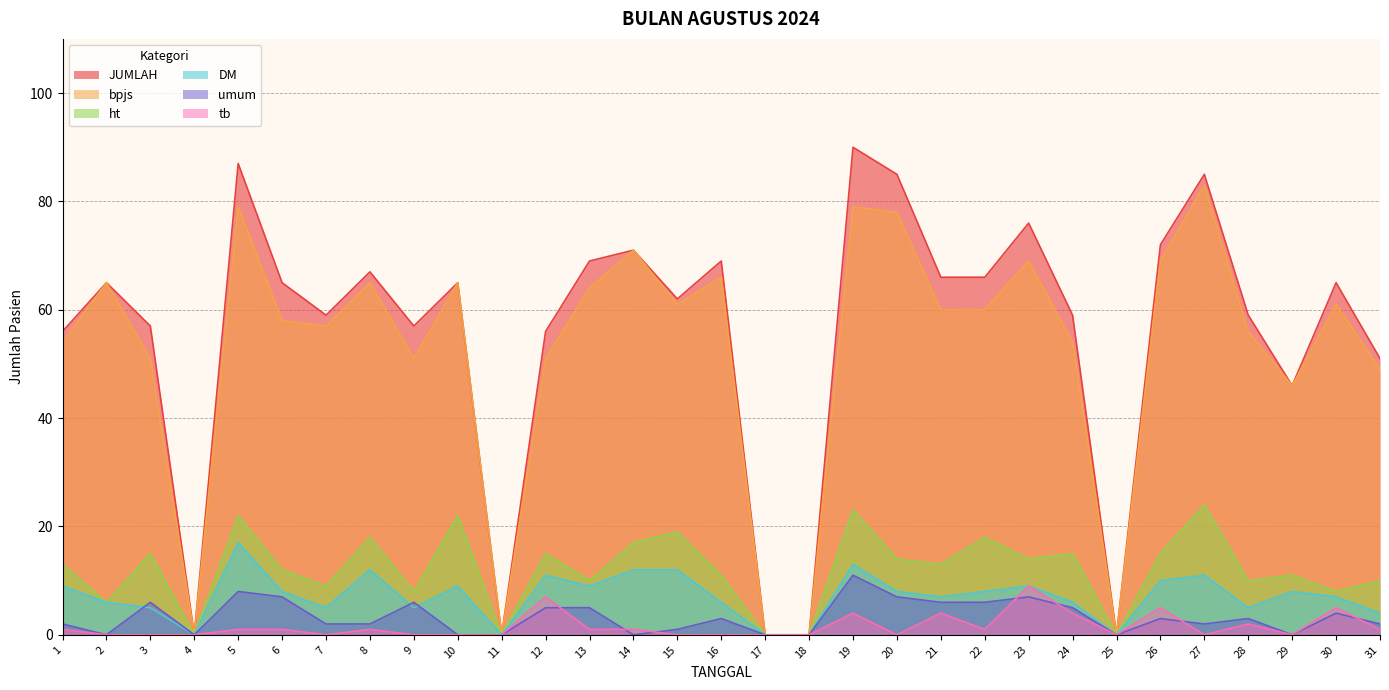

How many lines are shown in the chart?

6